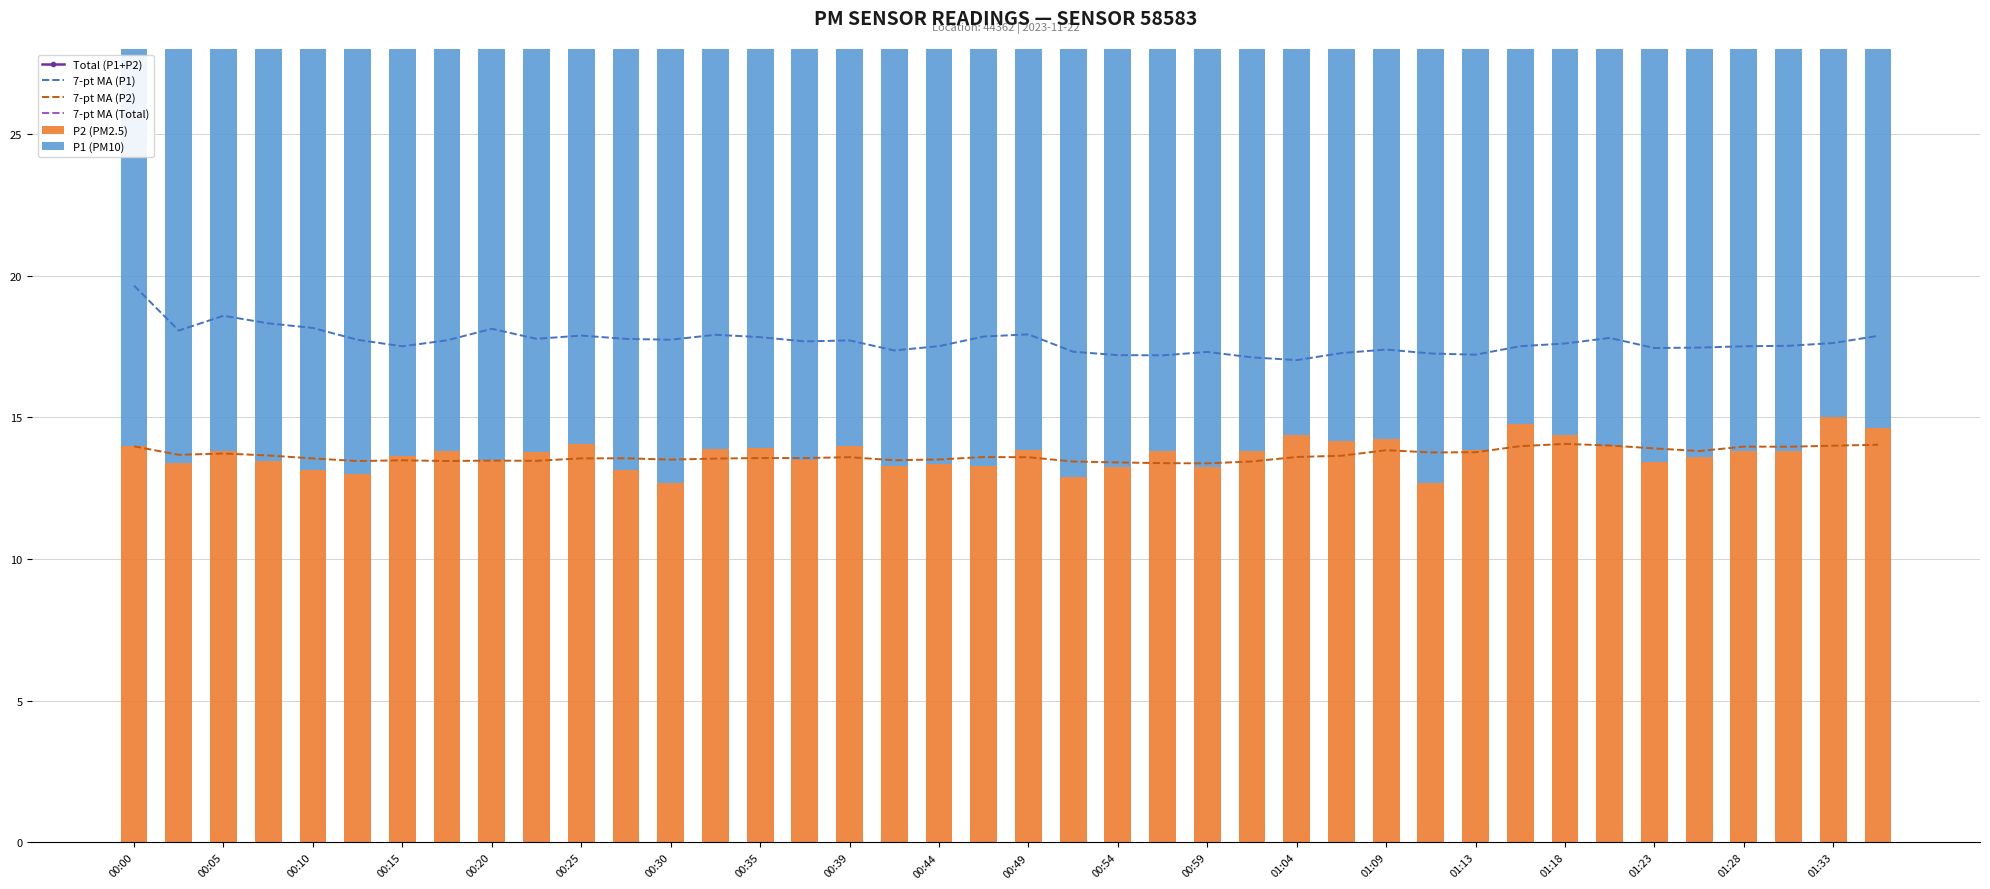

Reading right to left, what are all the values shown in this chart?

Total (P1+P2): 33.5	34.5	31.0	30.6	30.9	30.6	32.5	31.4	33.5	30.9	29.1	31.4	33.8	31.5	30.2	29.9	31.2	30.7	29.1	31.7	31.1	31.1	29.1	31.4	31.8	34.5	31.2	28.1	29.8	32.4	30.9	32.8	34.9	29.8	28.6	30.6	31.0	33.5	29.9	33.6
7-pt MA (P1): 17.9	17.6	17.5	17.5	17.5	17.4	17.8	17.6	17.5	17.2	17.3	17.4	17.3	17.0	17.1	17.3	17.2	17.2	17.3	17.9	17.9	17.5	17.4	17.7	17.7	17.8	17.9	17.7	17.8	17.9	17.8	18.1	17.7	17.5	17.7	18.2	18.3	18.6	18.1	19.6
7-pt MA (P2): 14.0	14.0	14.0	14.0	13.8	13.9	14.0	14.1	14.0	13.8	13.8	13.8	13.6	13.6	13.4	13.4	13.4	13.4	13.4	13.6	13.6	13.5	13.5	13.6	13.6	13.6	13.5	13.5	13.6	13.6	13.5	13.5	13.5	13.5	13.5	13.6	13.7	13.7	13.7	14.0
7-pt MA (Total): 31.9	31.6	31.5	31.5	31.3	31.4	31.8	31.7	31.5	31.0	31.0	31.2	30.9	30.6	30.6	30.7	30.6	30.6	30.8	31.5	31.5	31.0	30.9	31.3	31.2	31.4	31.5	31.3	31.3	31.4	31.2	31.6	31.2	31.0	31.2	31.7	32.0	32.3	31.7	33.6
P2 (PM2.5): 14.6	15.0	13.8	13.8	13.6	13.4	14.0	14.4	14.8	13.8	12.7	14.2	14.2	14.4	13.8	13.2	13.8	13.2	12.9	13.8	13.3	13.3	13.3	14.0	13.5	13.9	13.9	12.7	13.2	14.1	13.8	13.5	13.8	13.7	13.0	13.1	13.4	13.8	13.4	14.0
P1 (PM10): 18.8	19.5	17.2	16.8	17.2	17.1	18.5	17.1	18.8	17.1	16.4	17.1	19.6	17.1	16.4	16.7	17.4	17.4	16.3	17.9	17.8	17.7	15.8	17.4	18.3	20.6	17.4	15.4	16.7	18.3	17.1	19.3	21.1	16.1	15.7	17.5	17.5	19.6	16.5	19.6